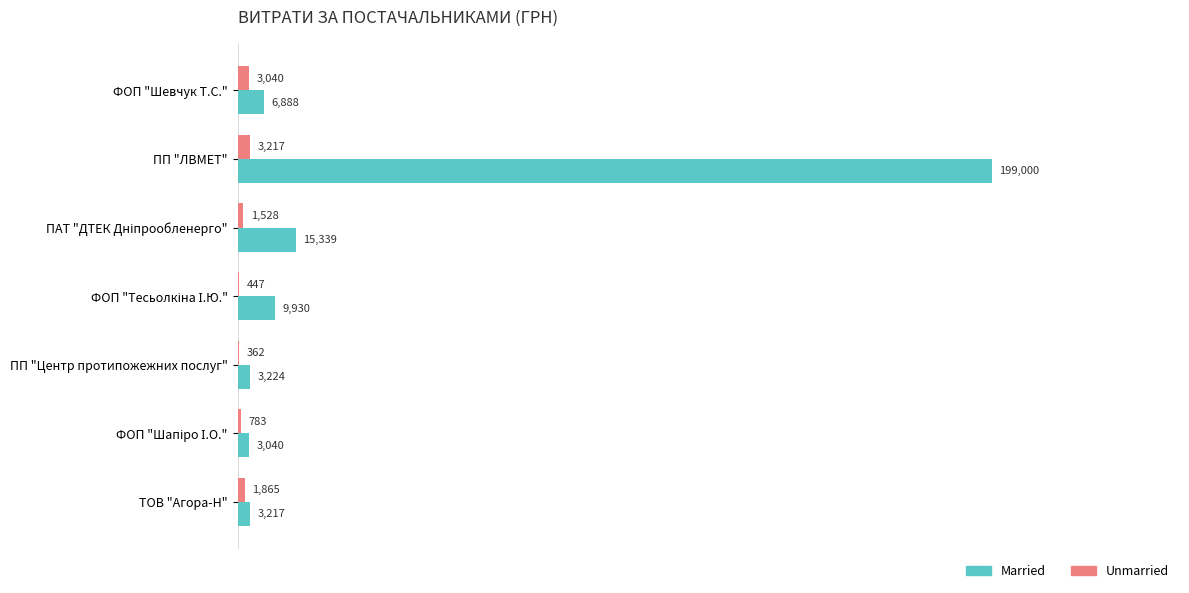

What are all the series names shown in the legend?

Married, Unmarried